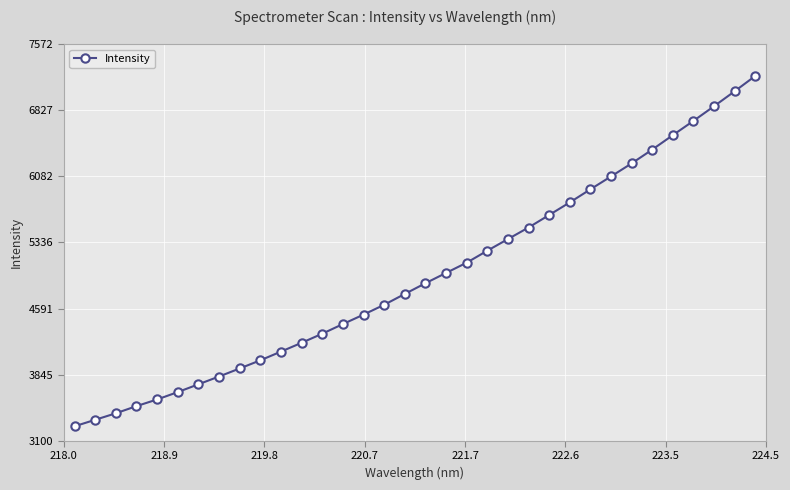

What is the value of the 18th point from the left?

4875.5